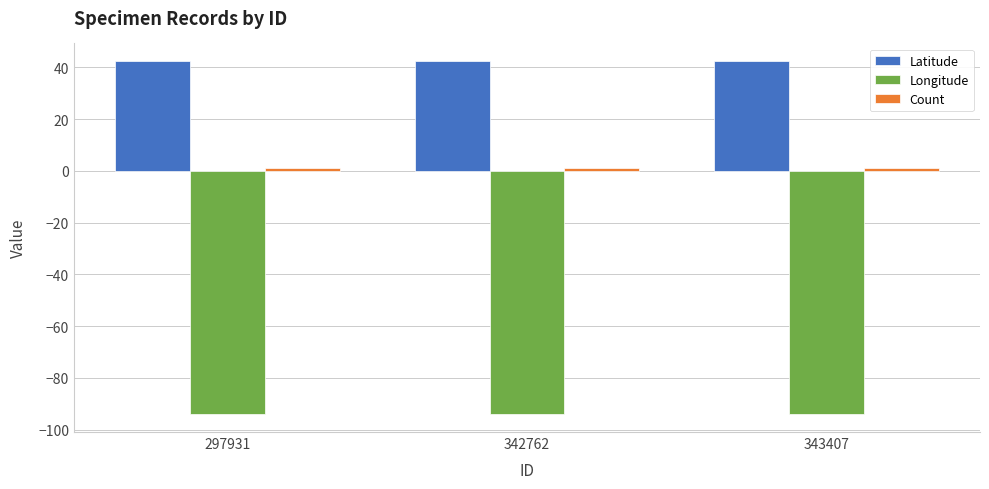

At how many categories does at least one series exceed 20?

3